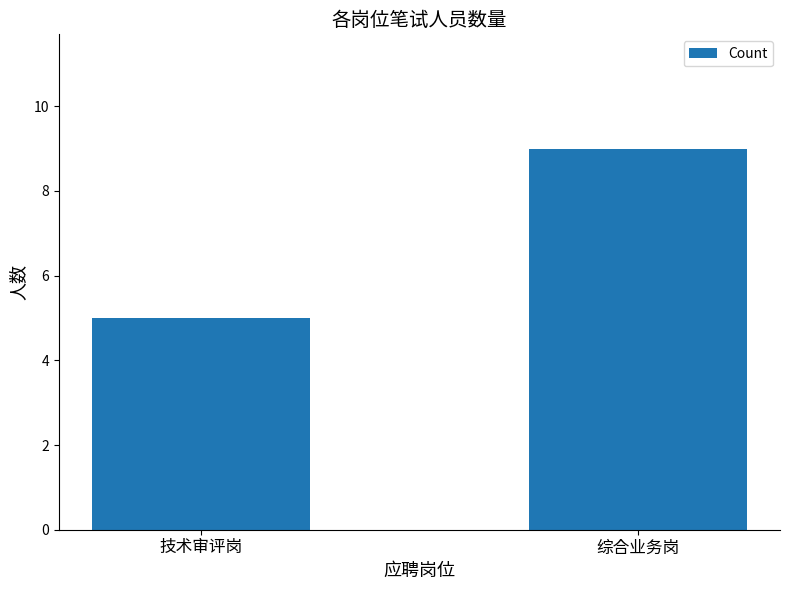

What is the smallest value displayed?

5